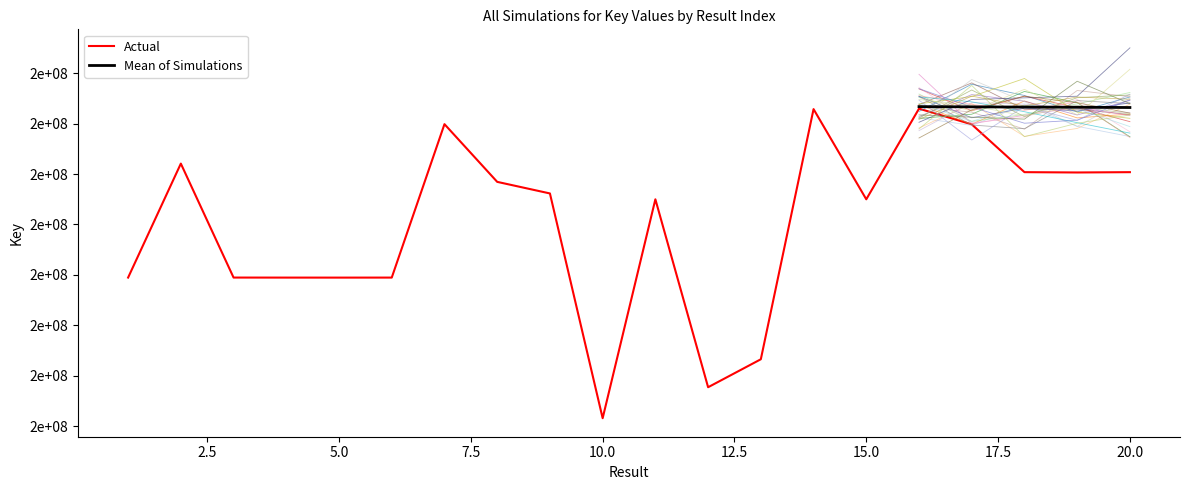

Where does the data first go above 213075537?

2